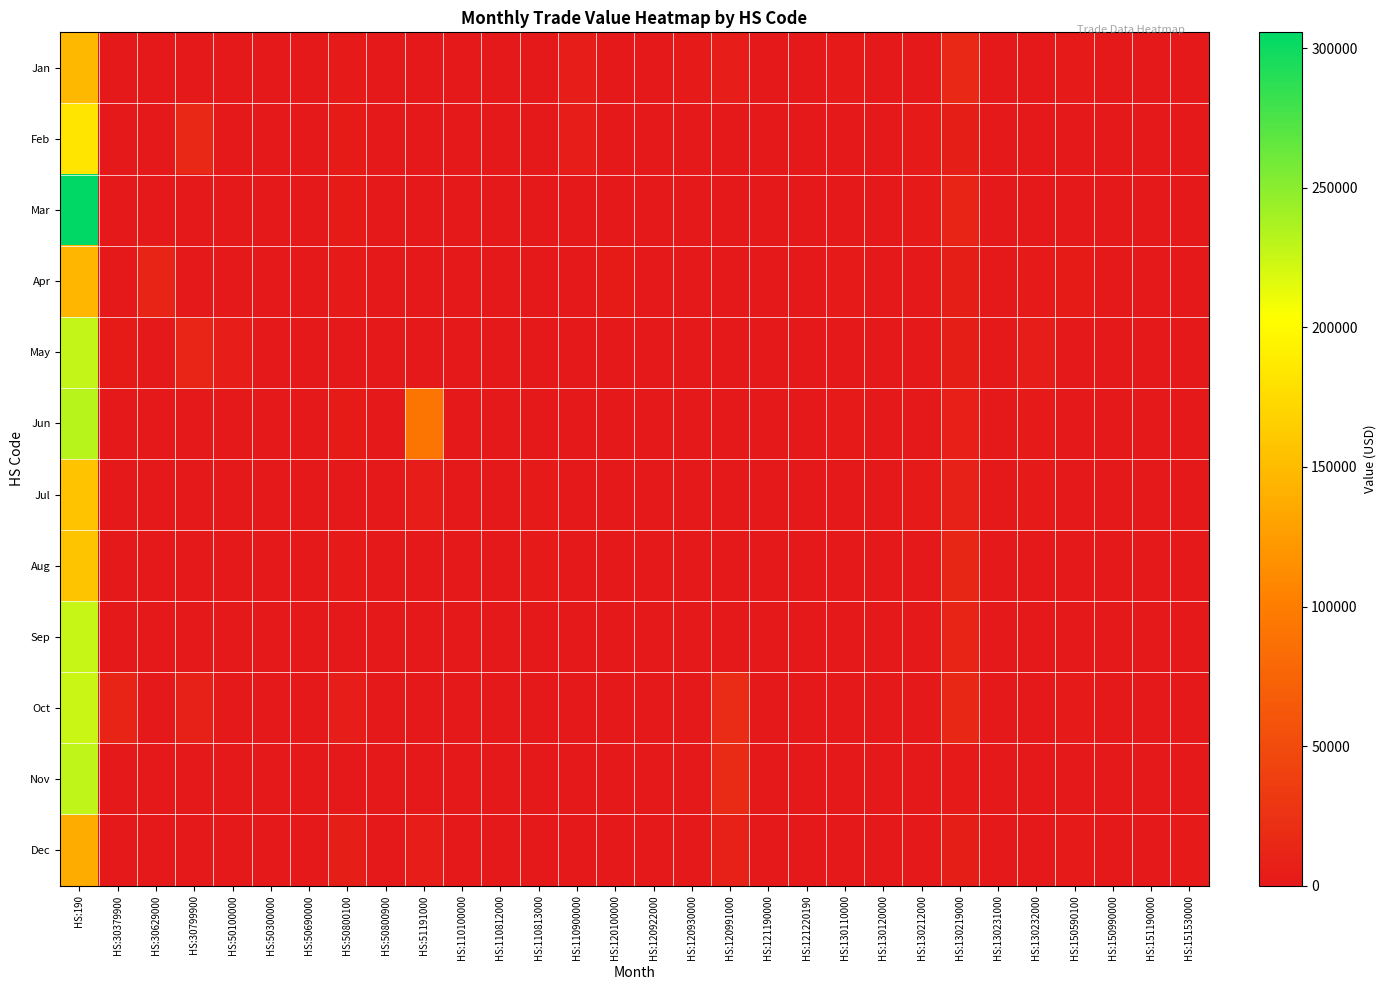

Which series has the widest spread of values?

Mar